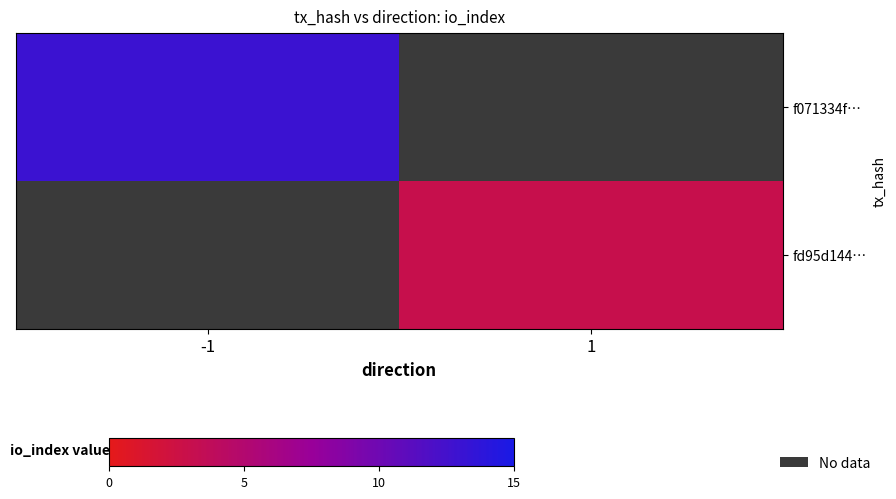

What is the highest value of the f071334f… series?

13.0